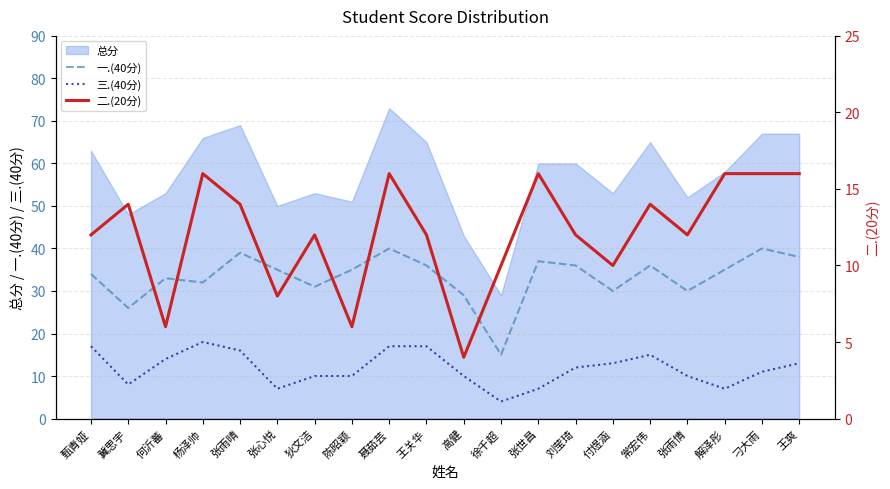

What is the highest value of the 二.(20分) series?

16